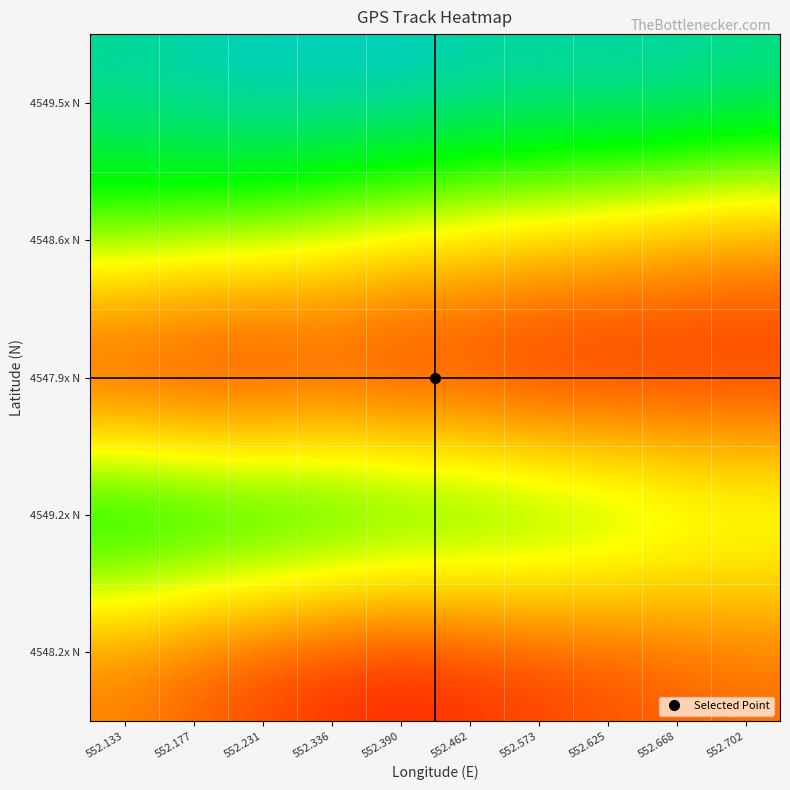

What is the spread (max minus min) of values at 552.573?

1.7